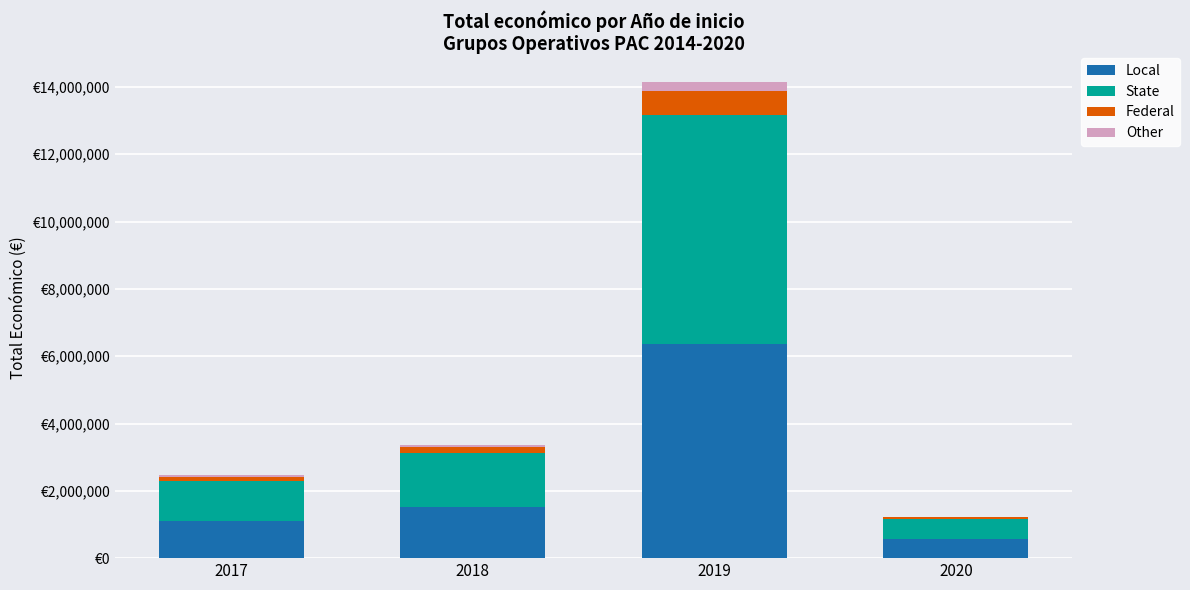

What is the difference between the second highest and second lowest values in the State series?

433731.8